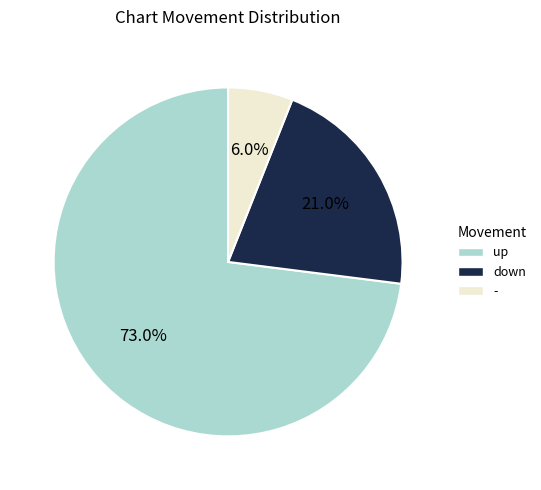

The up slice represents 73% of the pie. True or false?

True